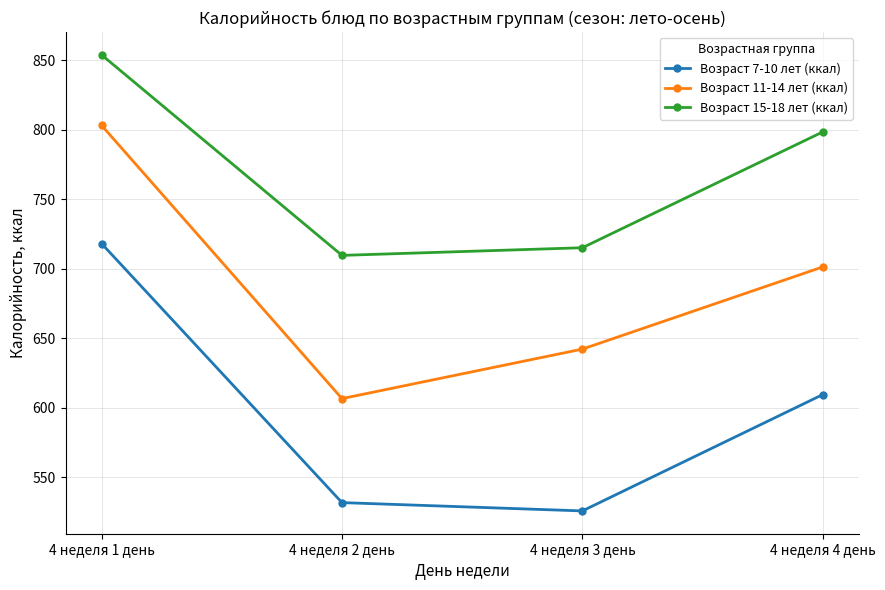

Reading left to right, list all the values displayed in this chart.

Возраст 7-10 лет (ккал): 4 неделя 1 день=718.1	4 неделя 2 день=531.8	4 неделя 3 день=525.8	4 неделя 4 день=609.5
Возраст 11-14 лет (ккал): 4 неделя 1 день=803.1	4 неделя 2 день=606.6	4 неделя 3 день=642.2	4 неделя 4 день=701.3
Возраст 15-18 лет (ккал): 4 неделя 1 день=853.8	4 неделя 2 день=709.6	4 неделя 3 день=715.1	4 неделя 4 день=798.4